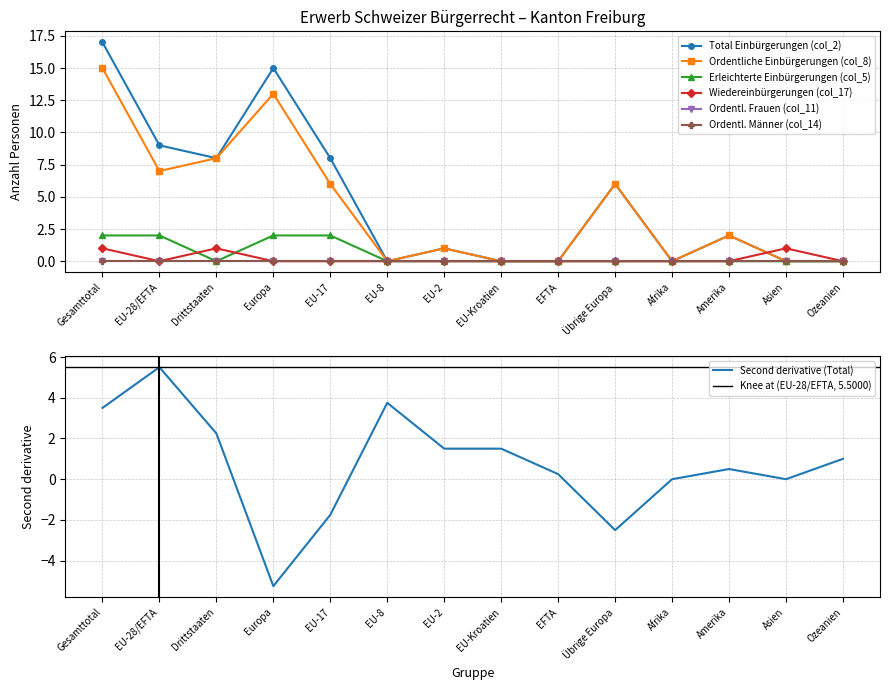

True or false: Second derivative (Total) has a value of 0.8 at EU-2.

False